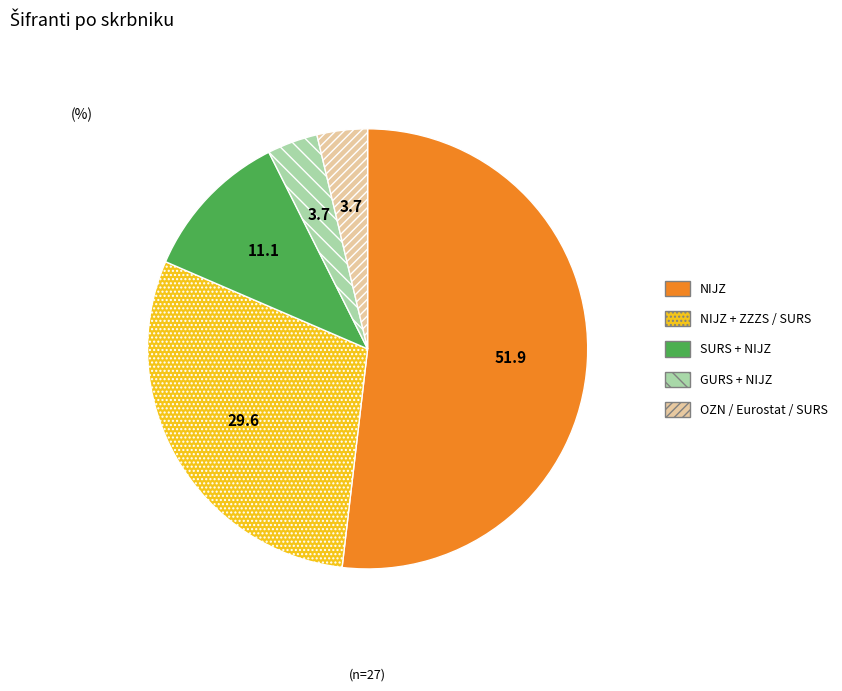

Is there any slice that represents more than half of the pie?

Yes